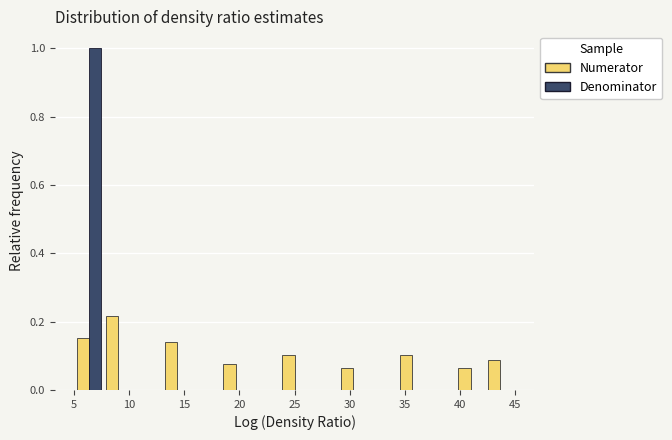

What is the height of the Numerator bar covering 42.5 to 45.0 on the x-axis? Neither the bar edges nor the heights are printed on the chart, so give them approximately, as read against the axes.

0.08